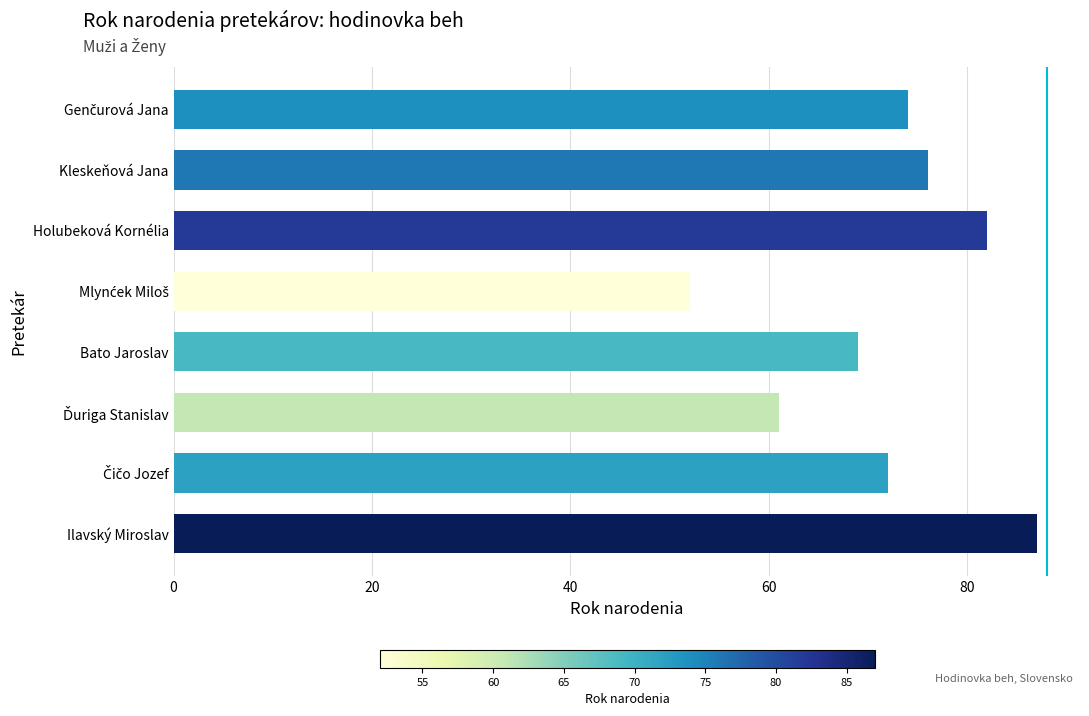

How many bars are there in total?

8